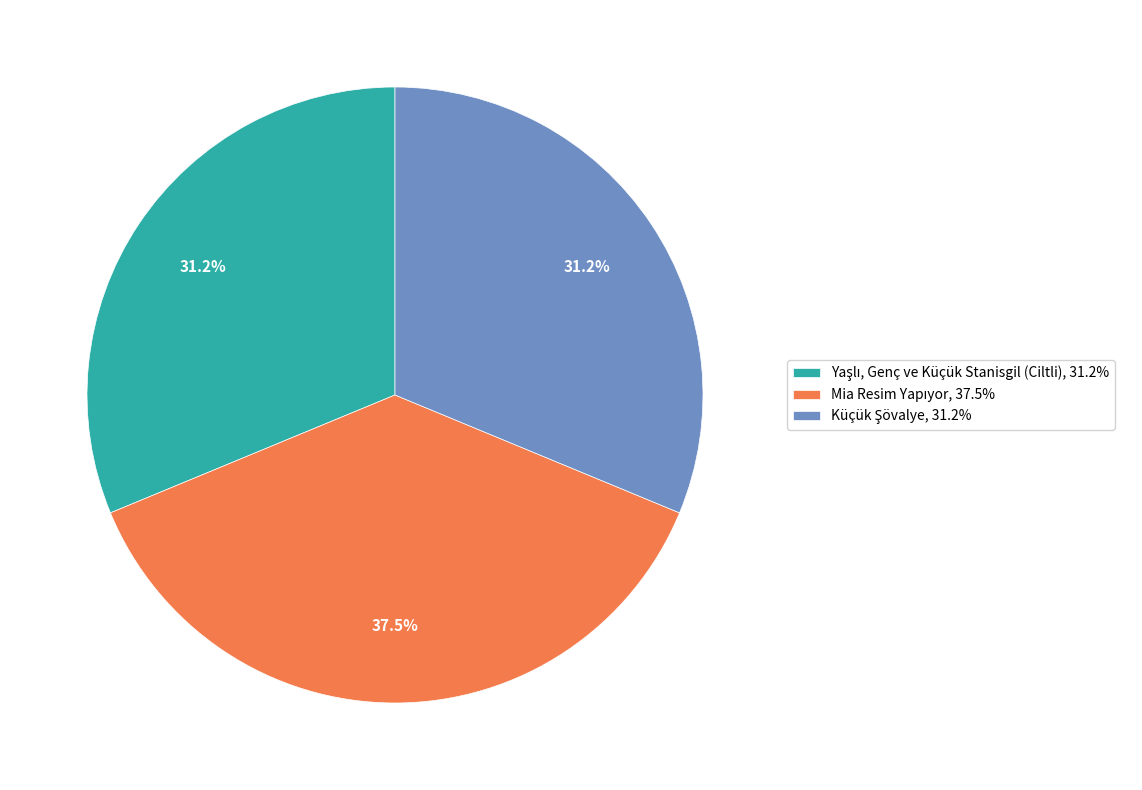

Is there any slice that represents more than half of the pie?

No